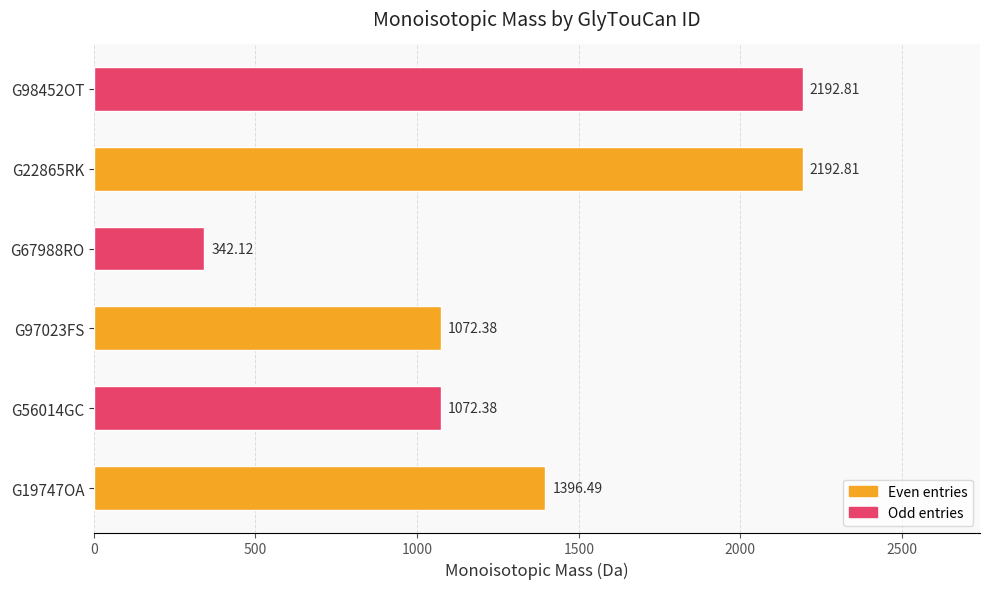

Are the bars grouped side by side (vs. stacked)?

No